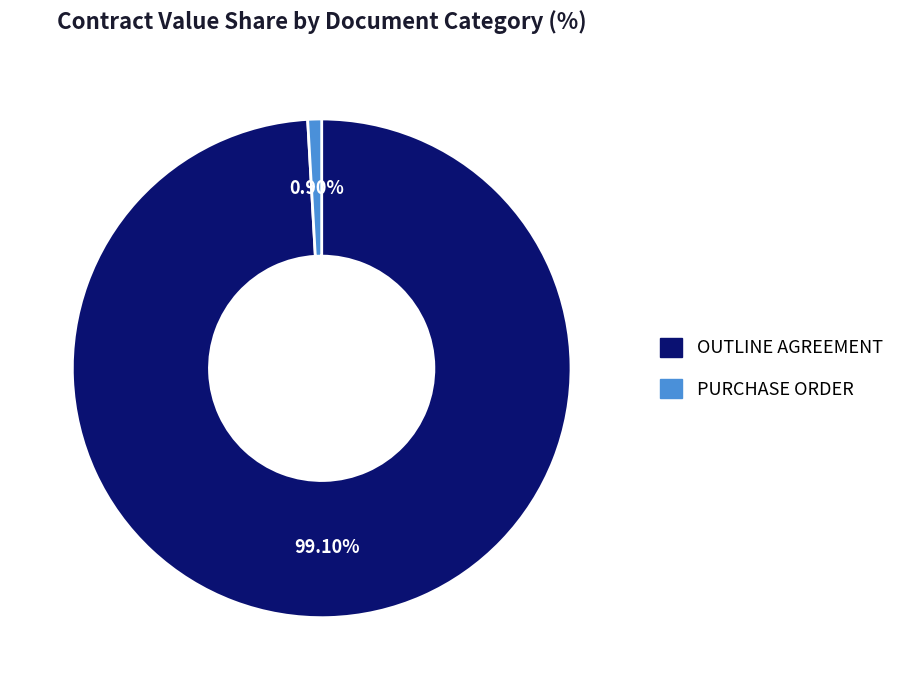

What is the ratio of the value at OUTLINE AGREEMENT to the value at PURCHASE ORDER?

110.5